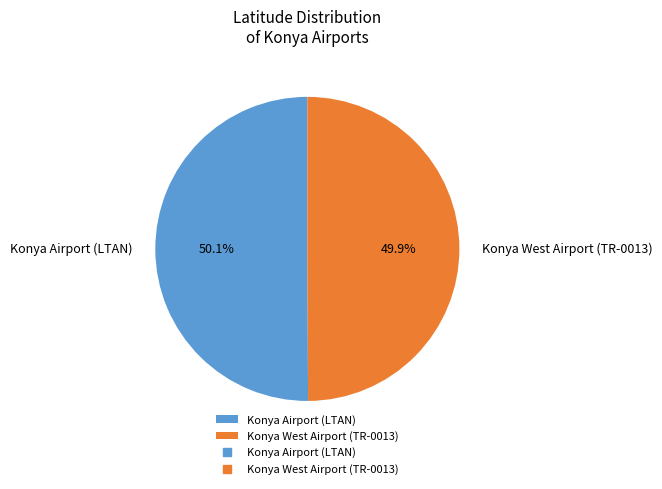

Does any single category account for the majority?

Yes